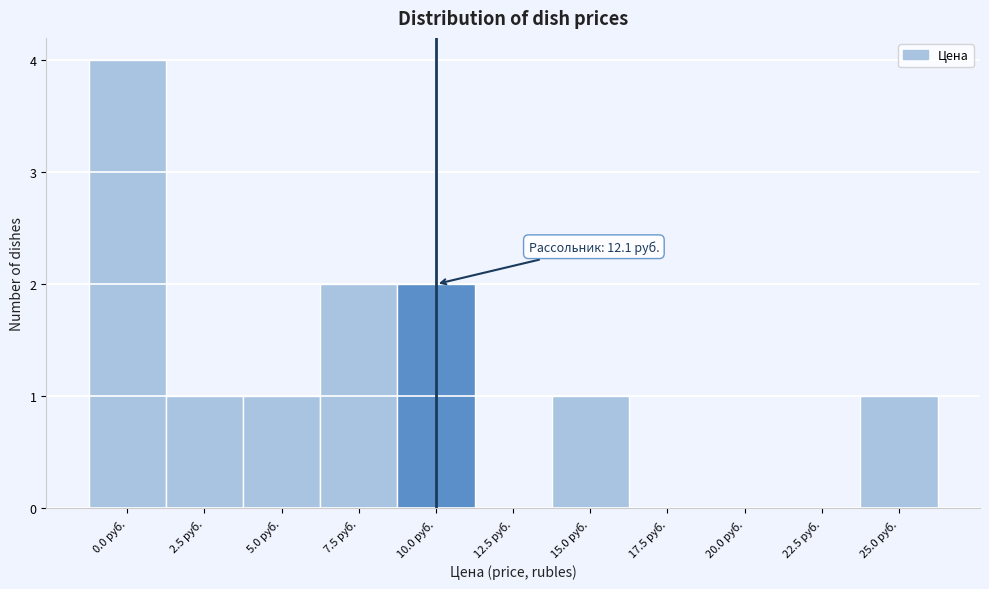

Reading left to right, extract all data points from this chart.

0.0 руб.=4	2.5 руб.=1	5.0 руб.=1	7.5 руб.=2	10.0 руб.=2	12.5 руб.=0	15.0 руб.=1	17.5 руб.=0	20.0 руб.=0	22.5 руб.=0	25.0 руб.=1